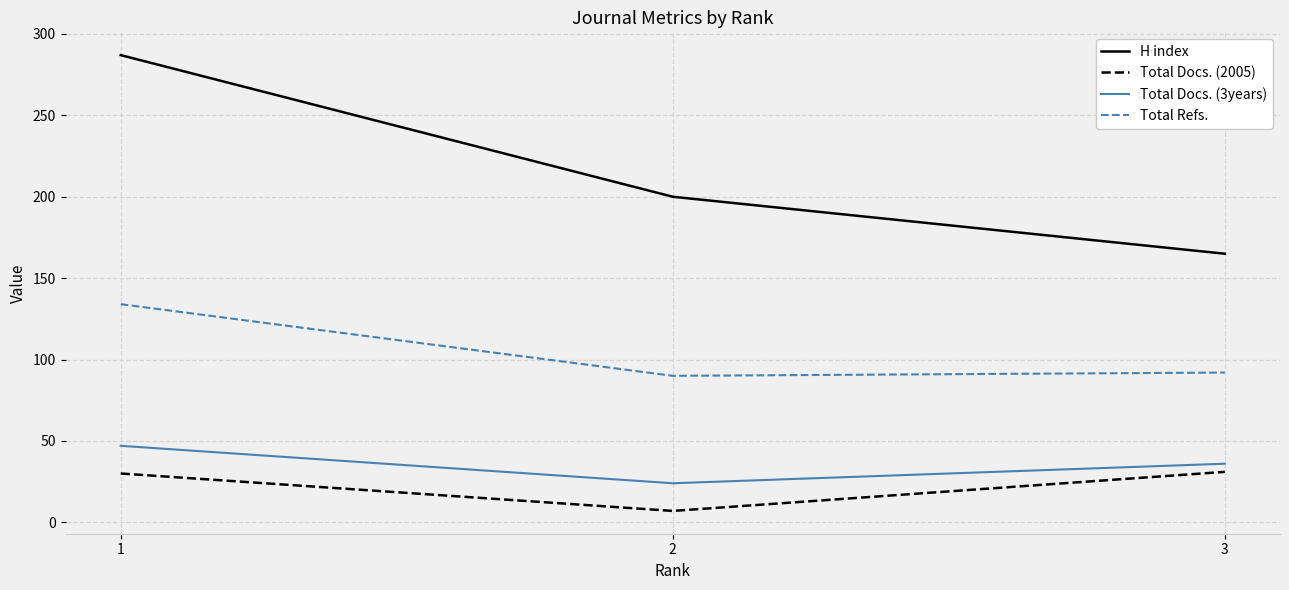

Does the chart have visible grid lines?

Yes